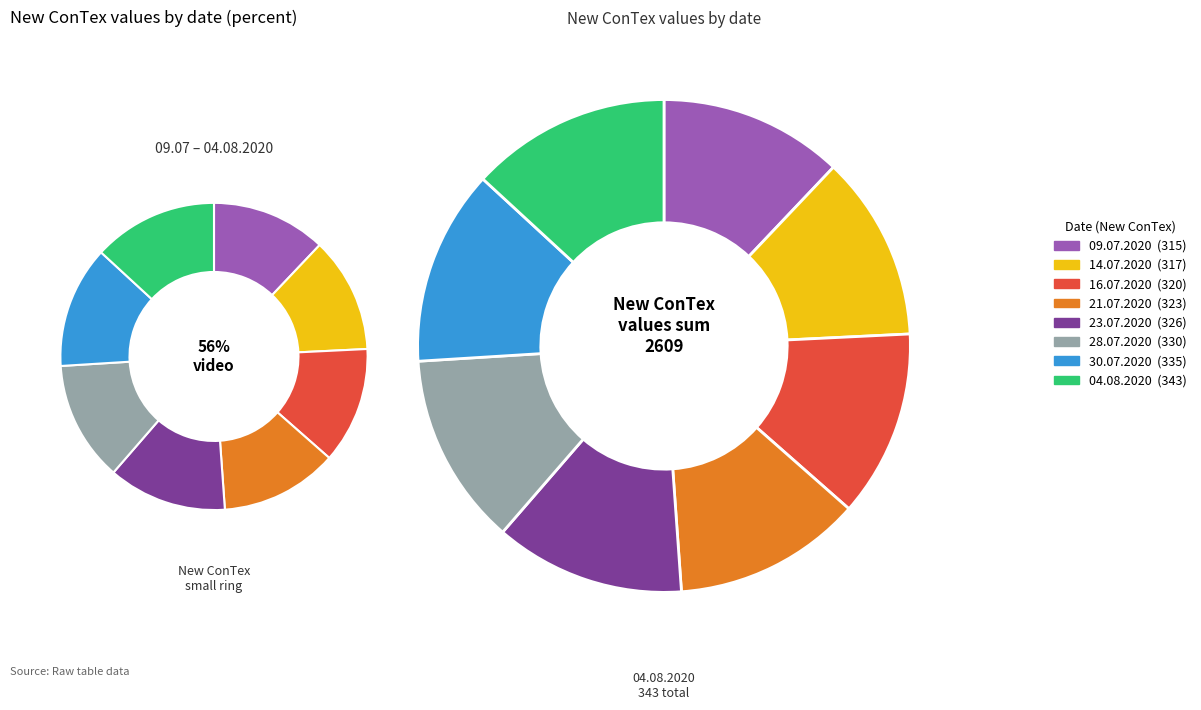

Does 16.07.2020 represent more than half of the total?

No